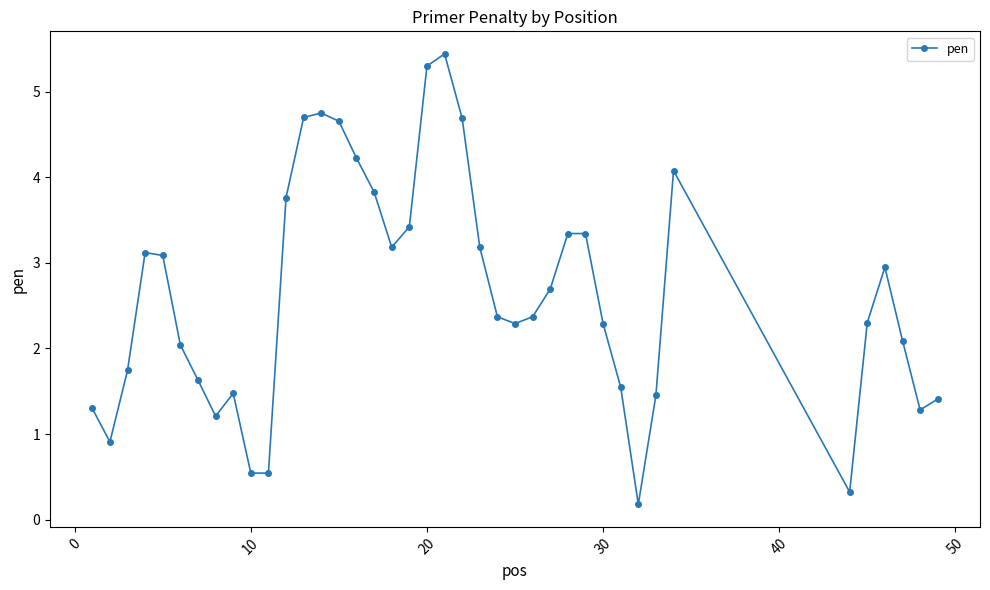

What is the greatest value displayed?

5.4